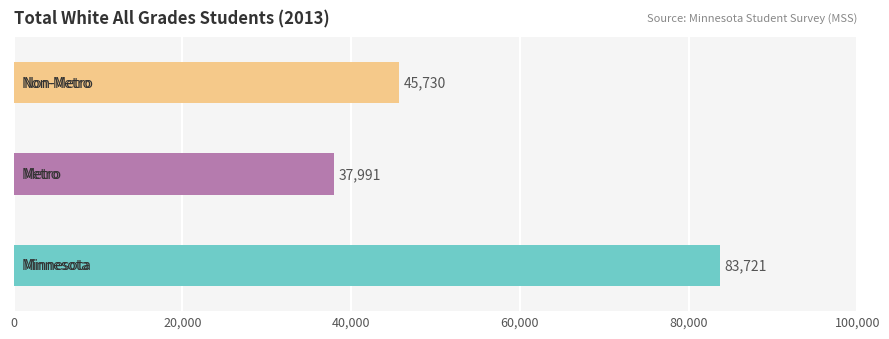

What is the average value?

55814